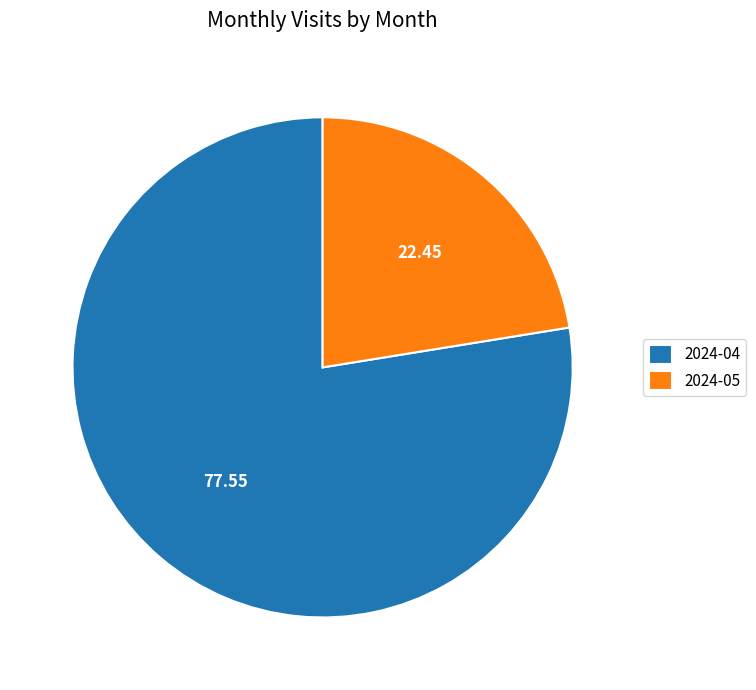

Do 2024-05 and 2024-04 together represent more than half of the pie?

Yes